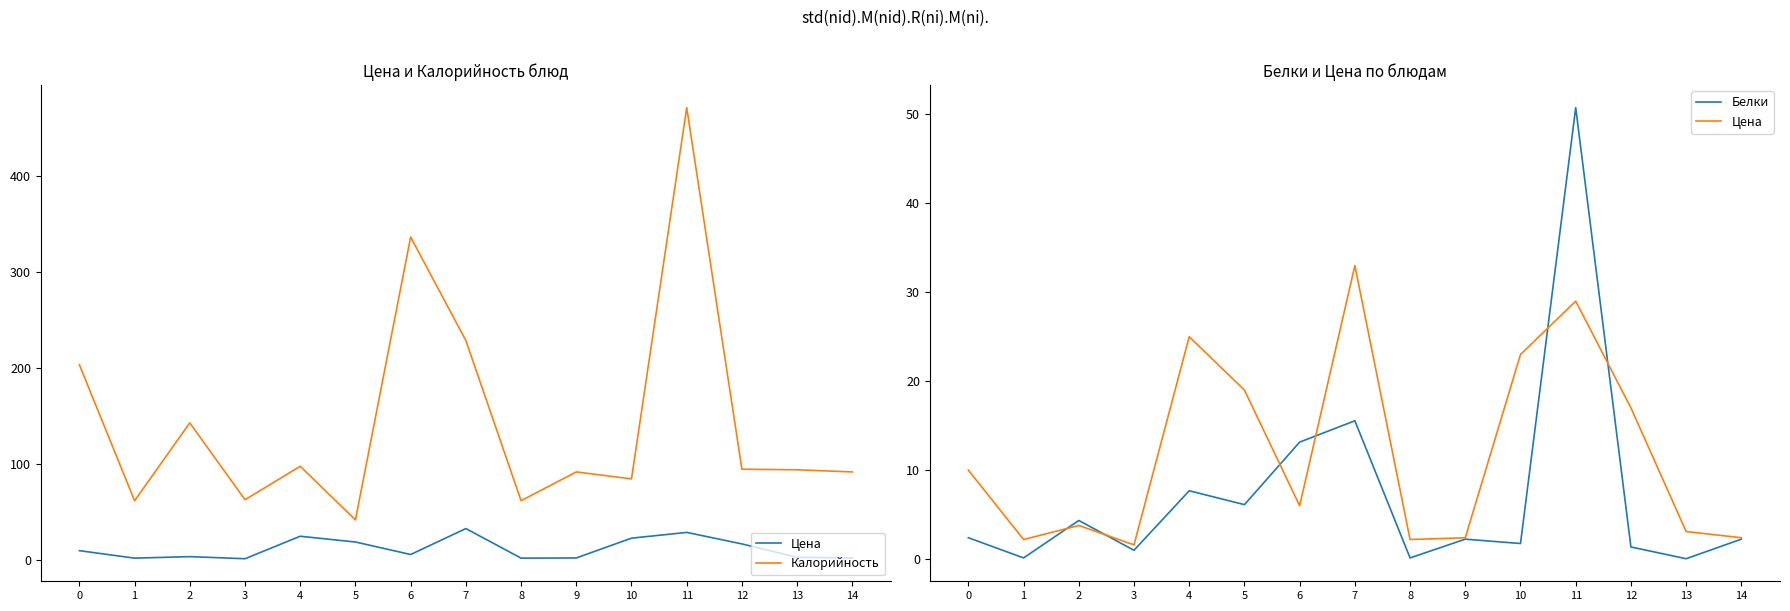

What is the sum of all Белки values?

108.9